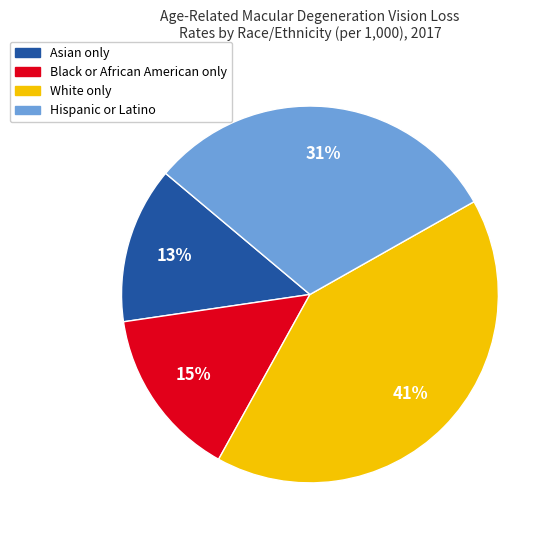

To the nearest percent, what is the average slice percentage?

25%